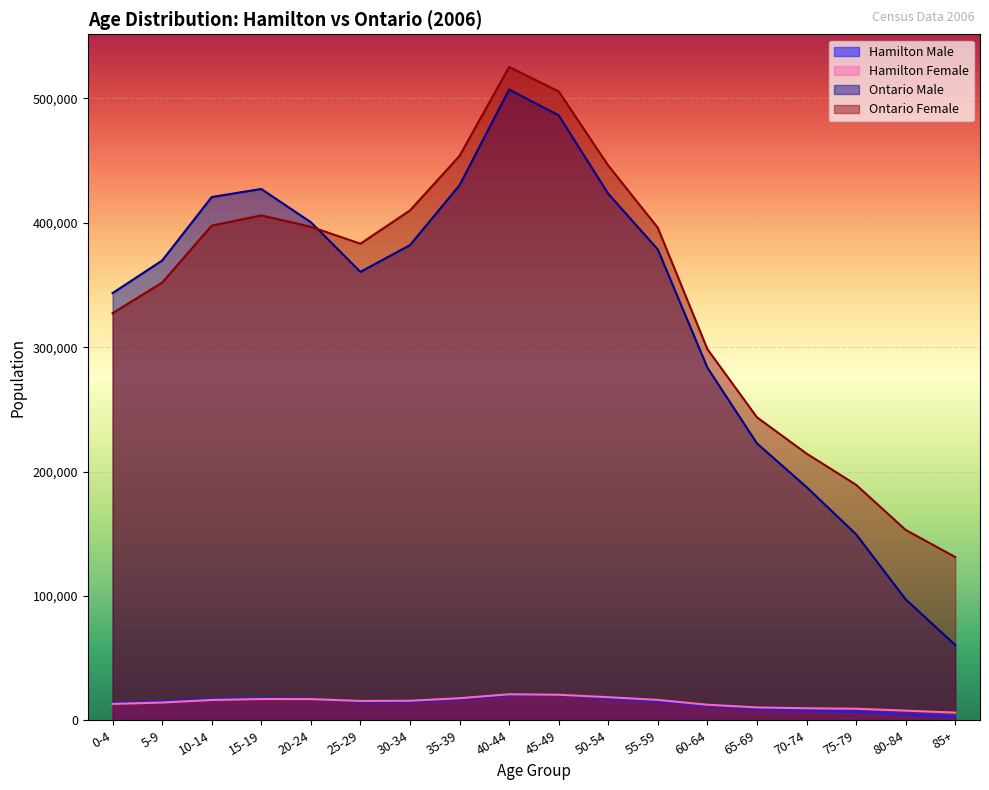

What is the minimum value for Ontario Male?

60555